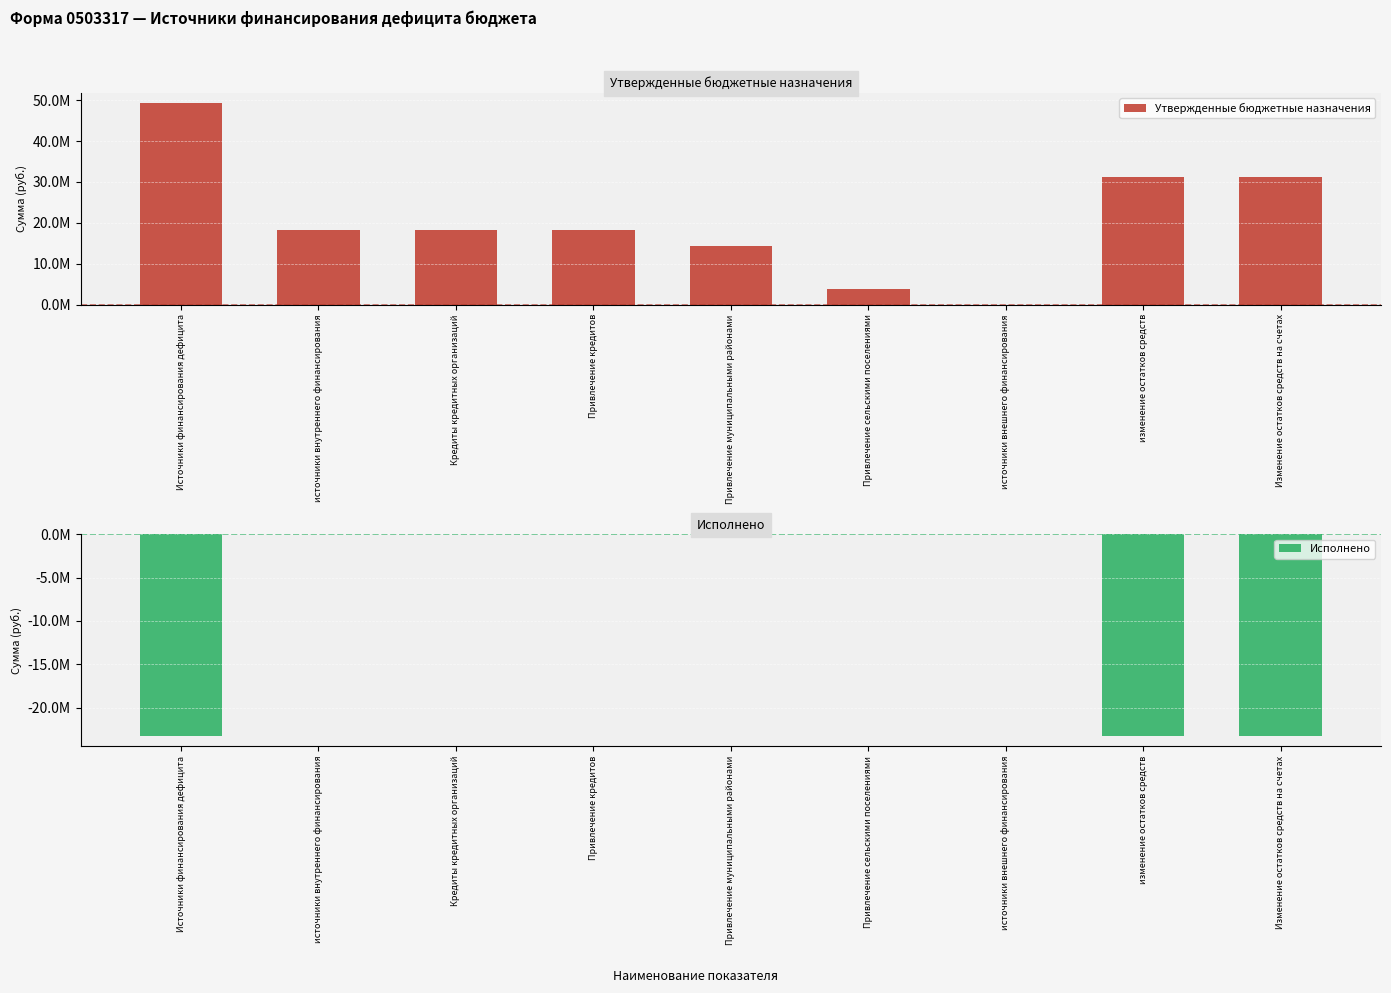

What is the average value of the Утвержденные бюджетные назначения series?

20478089.6